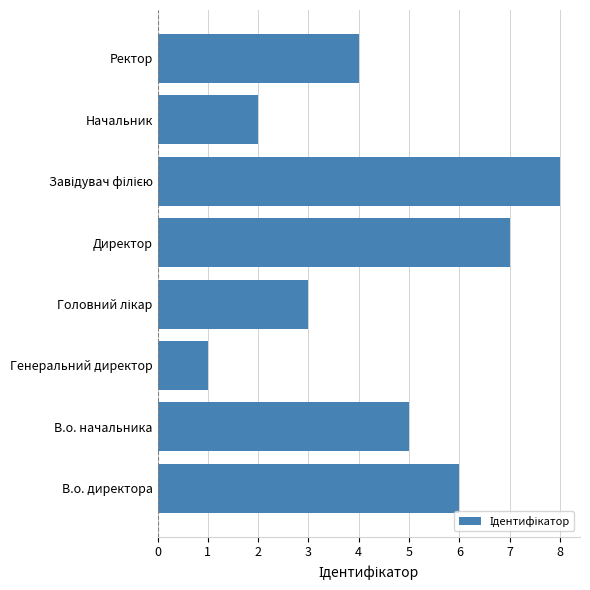

Reading bottom to top, list all the values displayed in this chart.

6	5	1	3	7	8	2	4